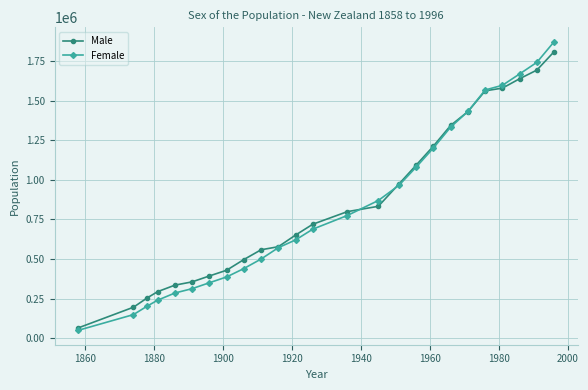

What is the value of the Female point at the 8th from the left?

386750